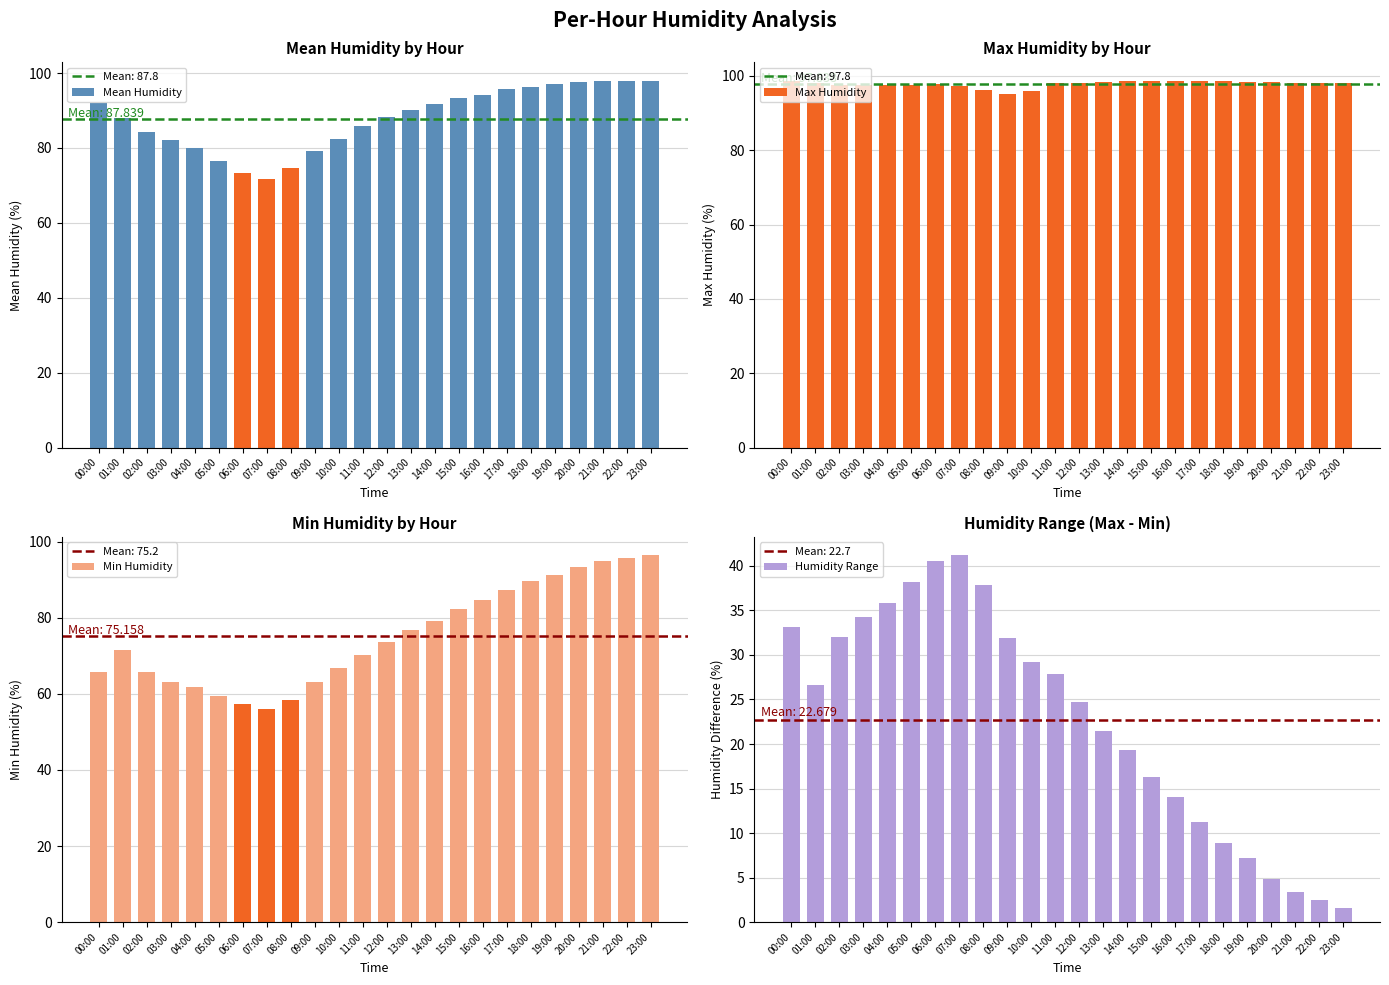

Where is Min Humidity nearest to the value 76?

13:00